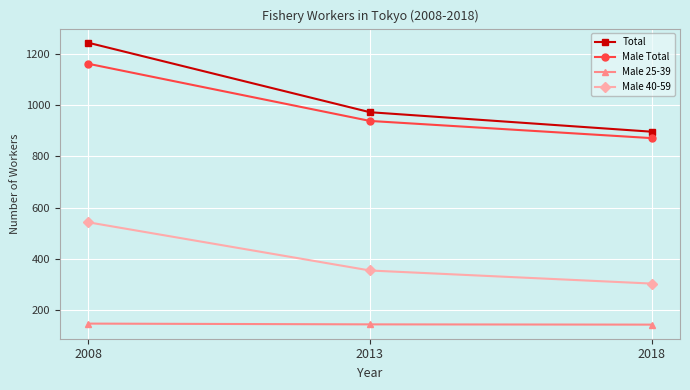

What is the sum of the Male 25-39 values at 2008 and 2018?

292